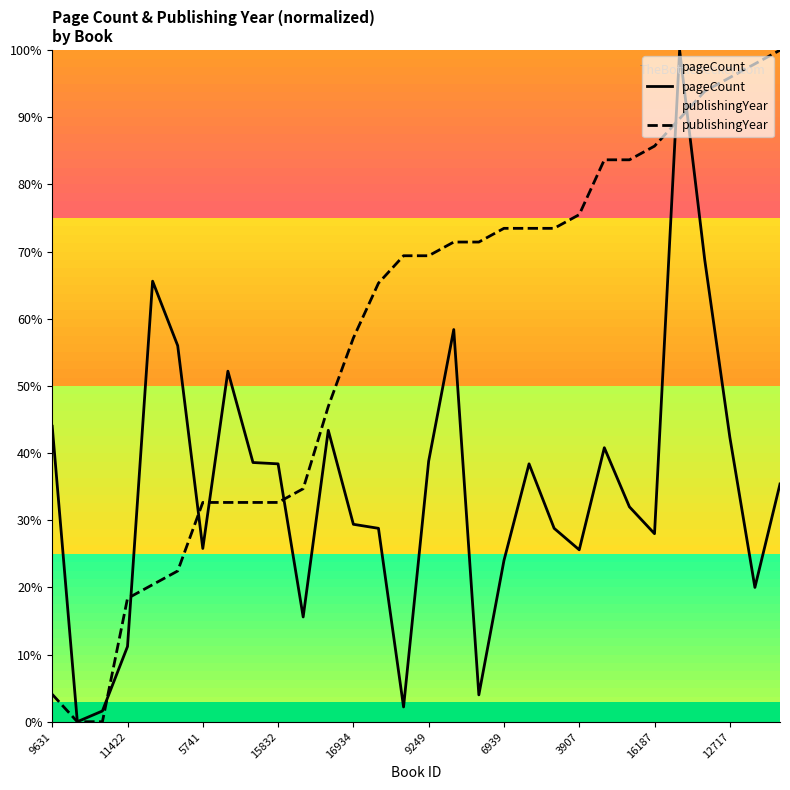

True or false: publishingYear has more than 0 points higher than both neighbors.

False